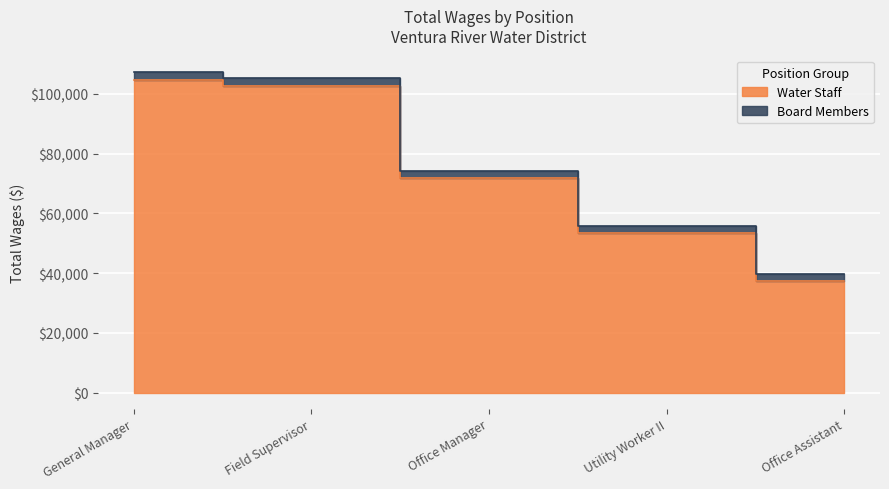

What is the minimum value shown in the chart?

37366